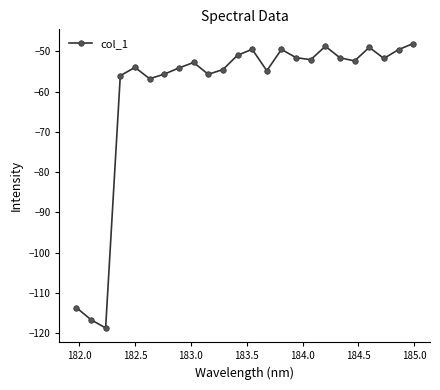

What is the smallest value displayed?

-118.7